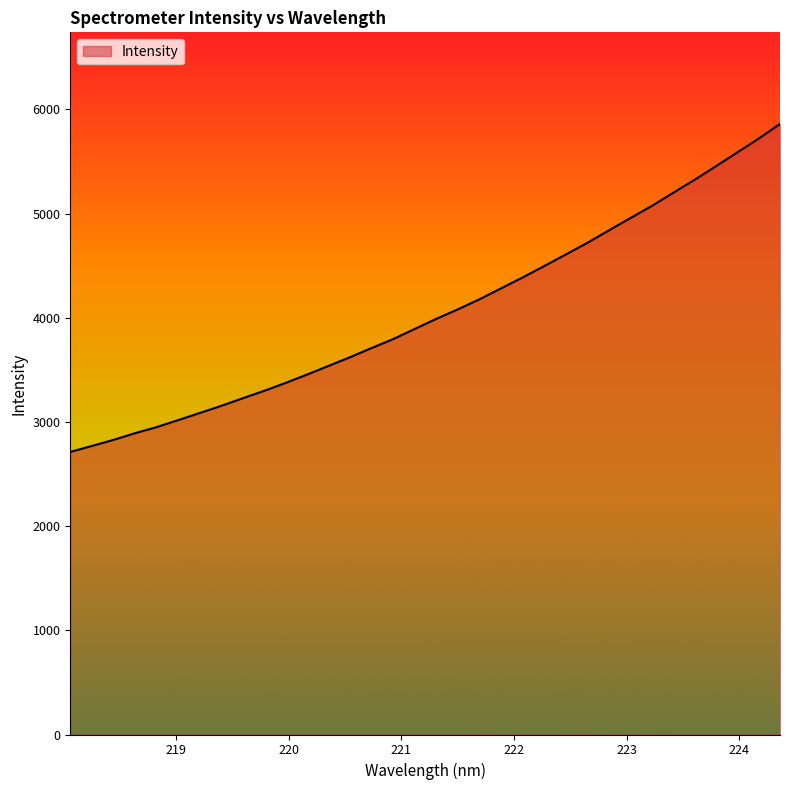

What is the smallest value displayed?

2712.1